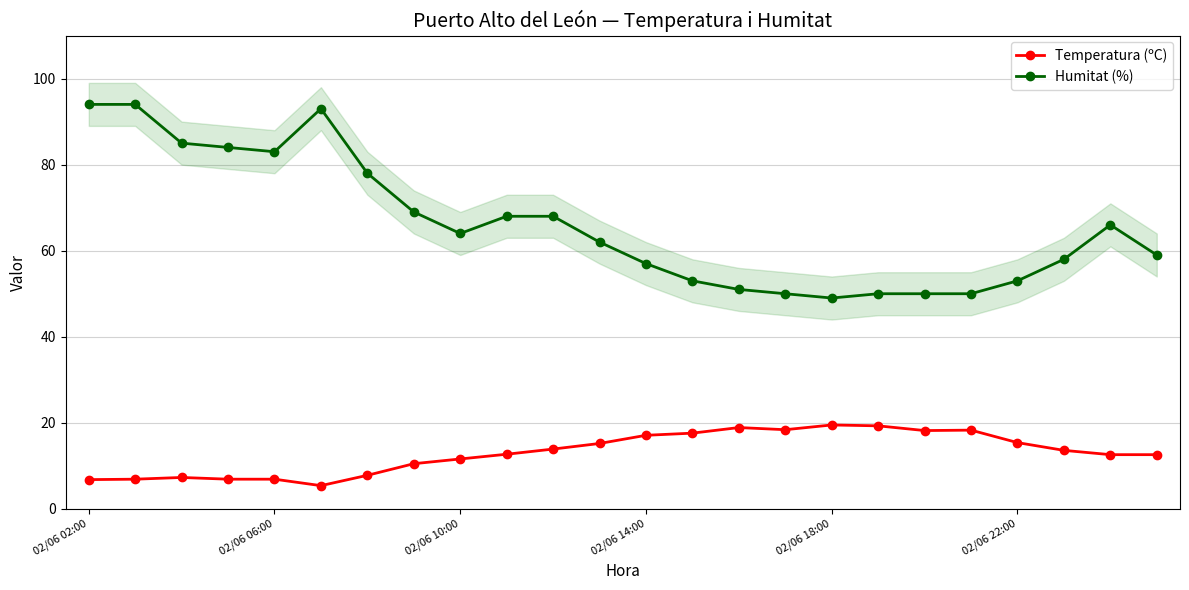

How many values in the Humitat (%) series are below 64?

12